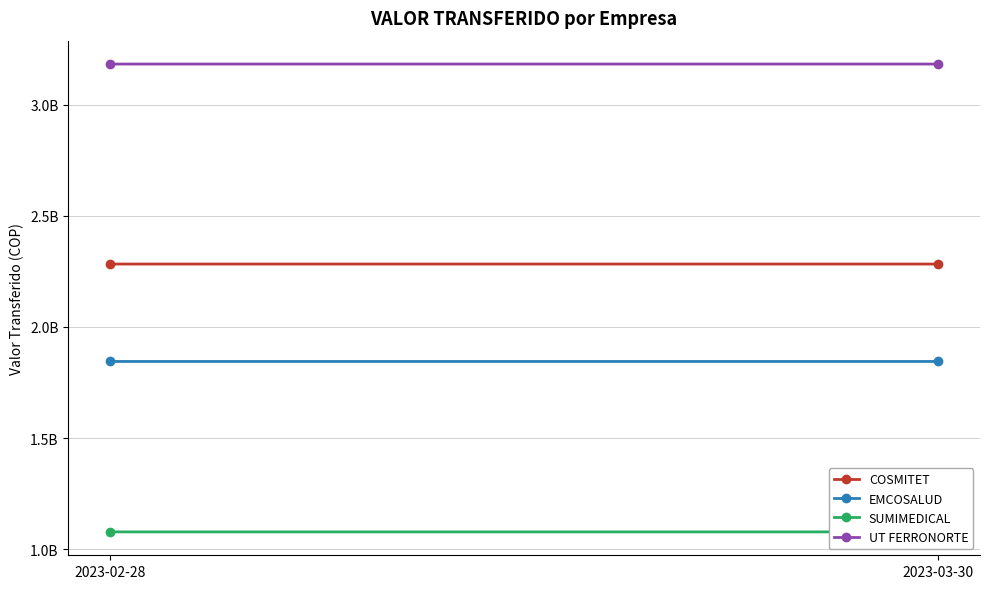

Between 2023-02-28 and 2023-03-30, which series saw the biggest shift?

UT FERRONORTE